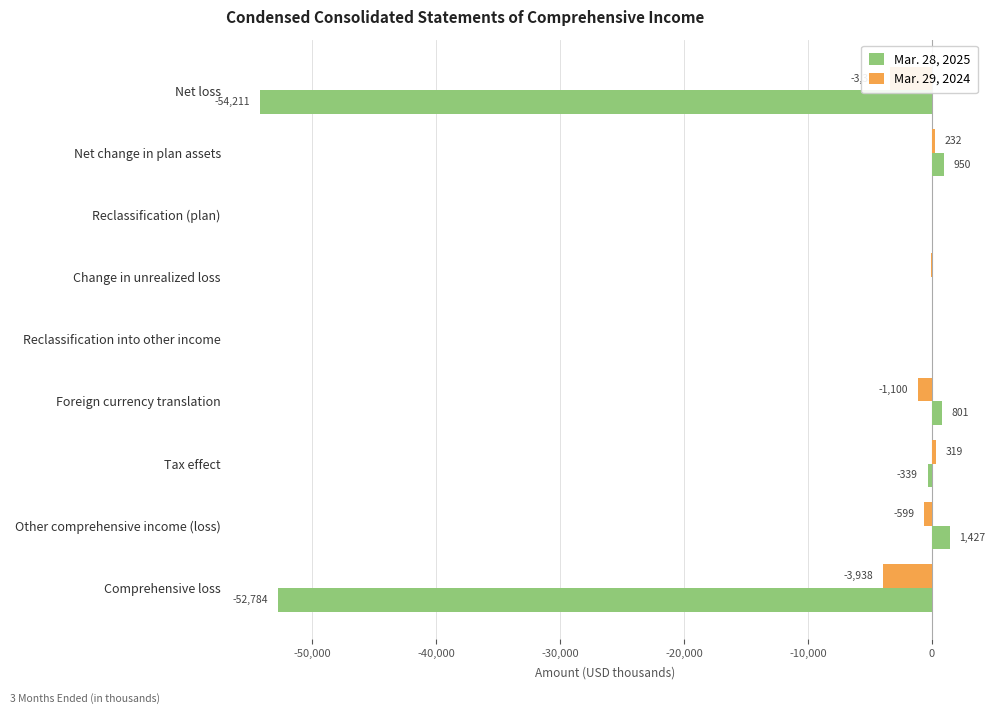

How many series are shown in this chart?

2